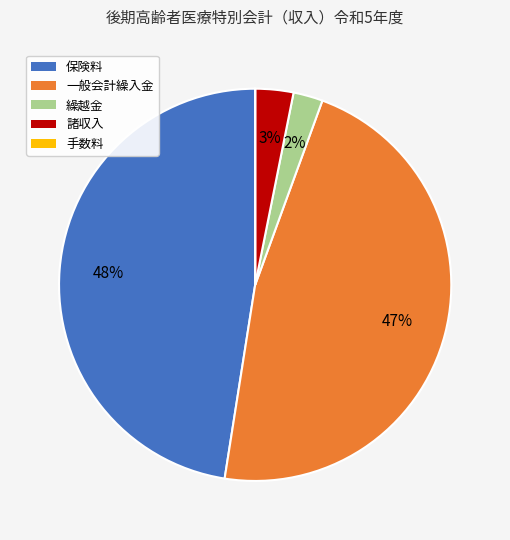

To the nearest percent, what is the average slice percentage?

20%